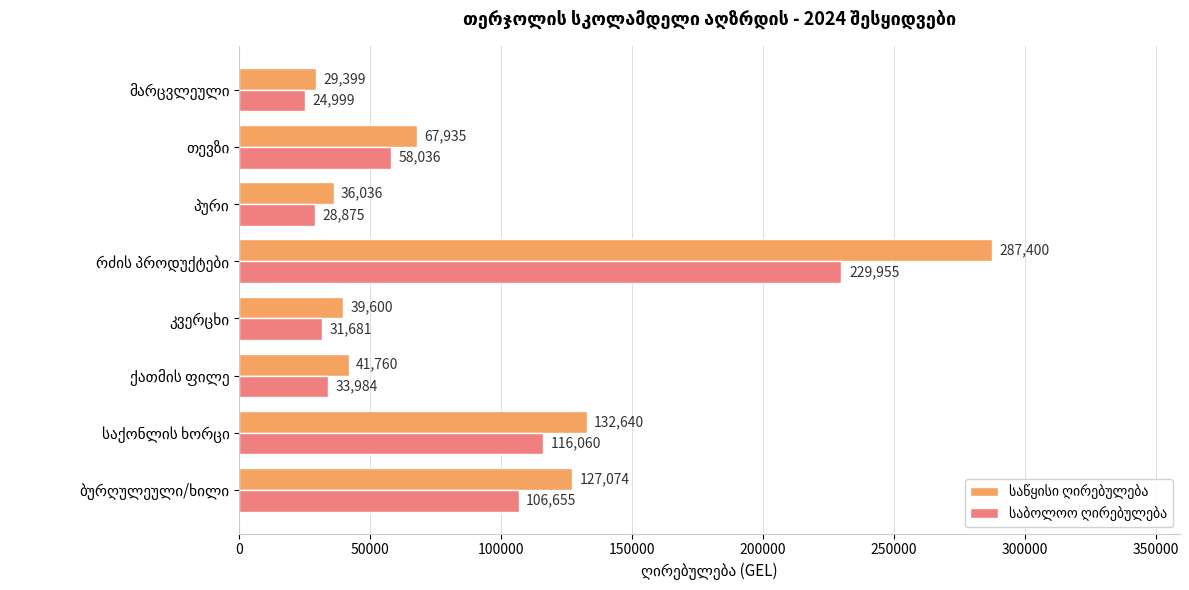

How many data points does each series have?

8